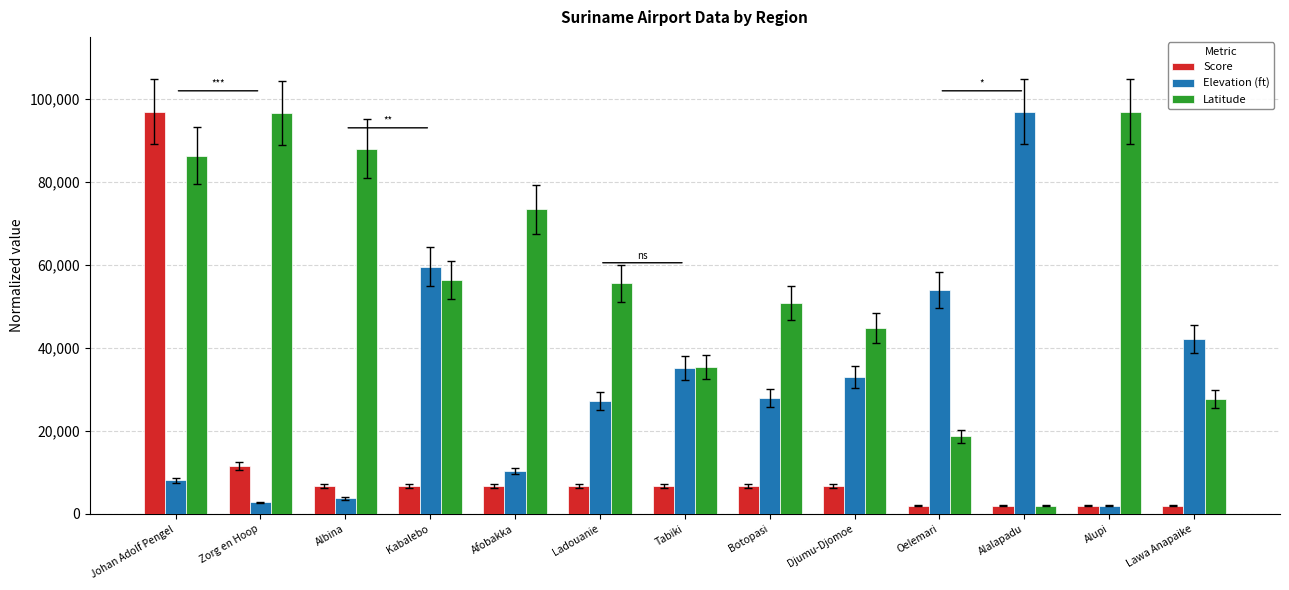

Between Kabalebo and Botopasi, which series saw the biggest shift?

Elevation (ft)